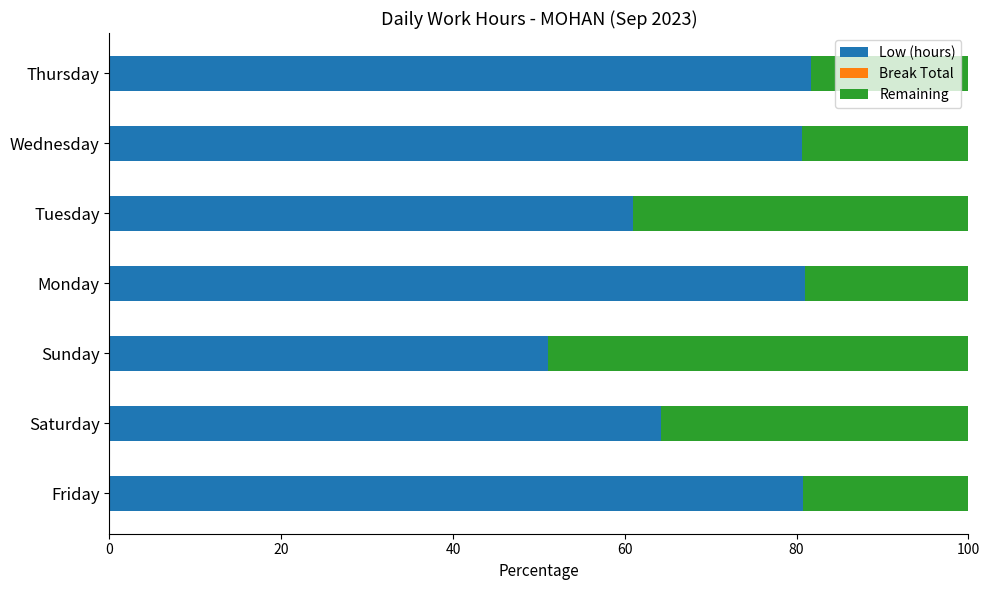

What is the approximate value of Low (hours) at Tuesday?

61.0